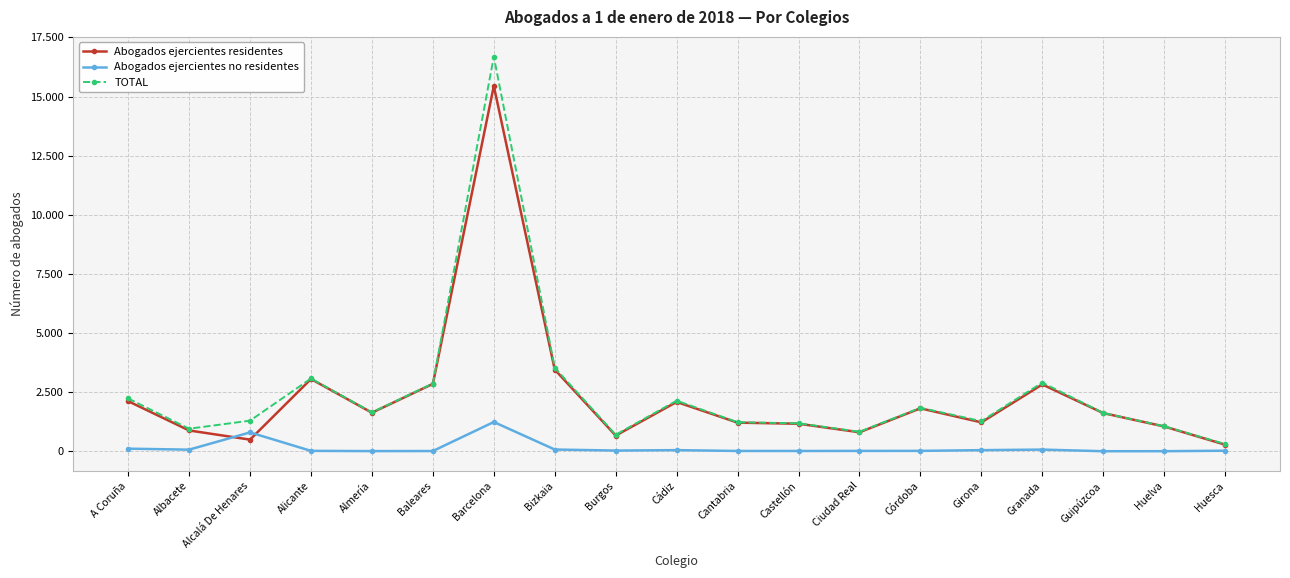

Does the chart have visible grid lines?

Yes